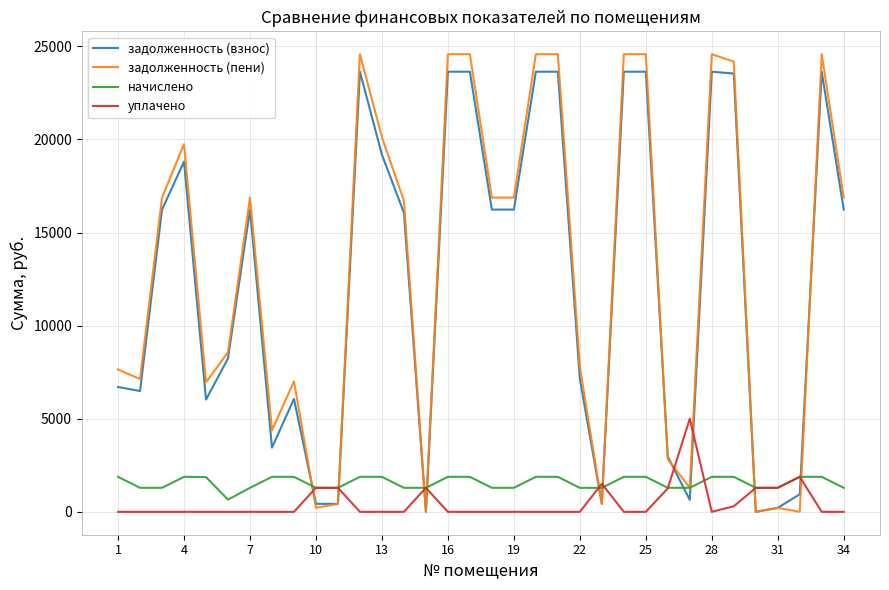

What is the greatest value displayed?

24576.1